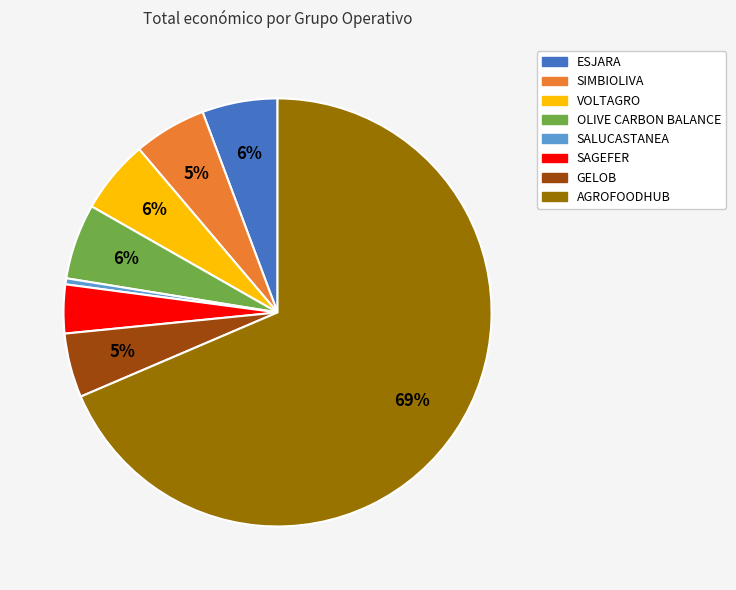

How many slices are in this pie chart?

8